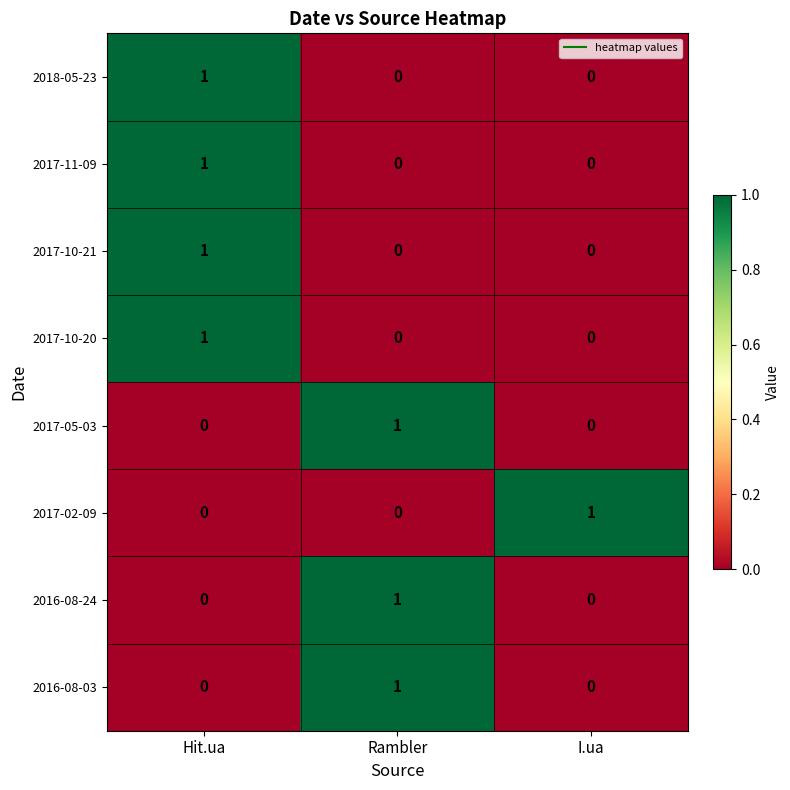

Count the 2017-10-20 values in the range 0 to 1.

3